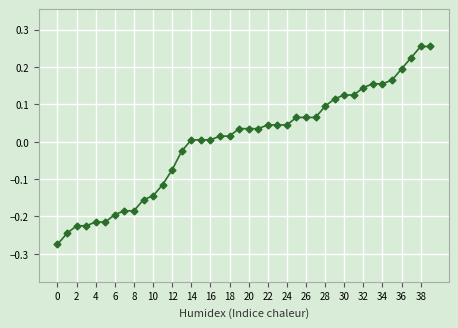

What is the difference between the maximum and minimum values?

0.5